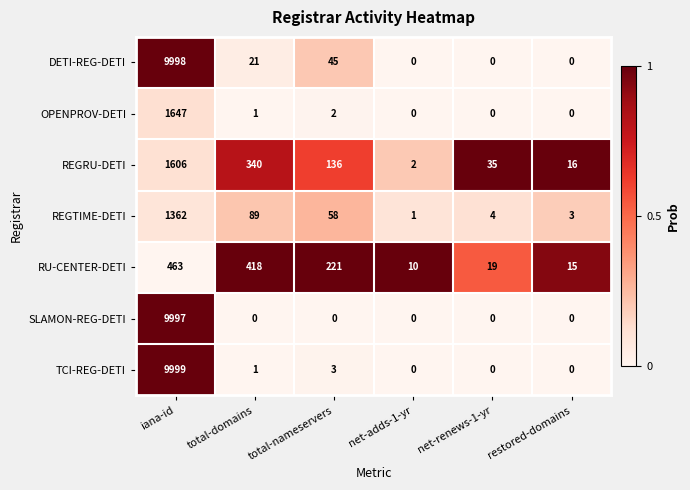

Which series changed the most between total-domains and net-adds-1-yr?

RU-CENTER-DETI